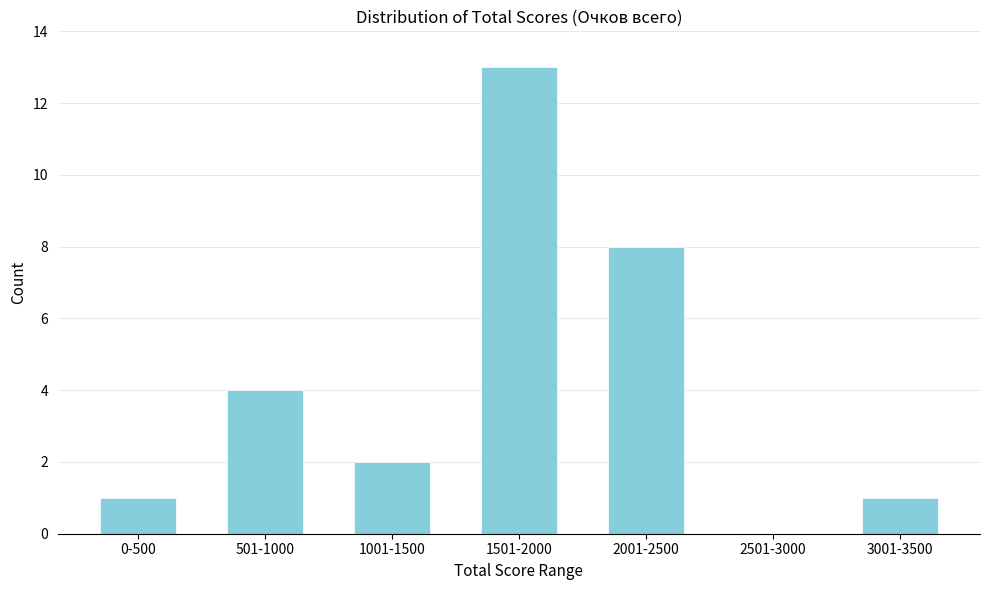

Reading left to right, what are all the values shown in this chart?

0-500=1	501-1000=4	1001-1500=2	1501-2000=13	2001-2500=8	2501-3000=0	3001-3500=1